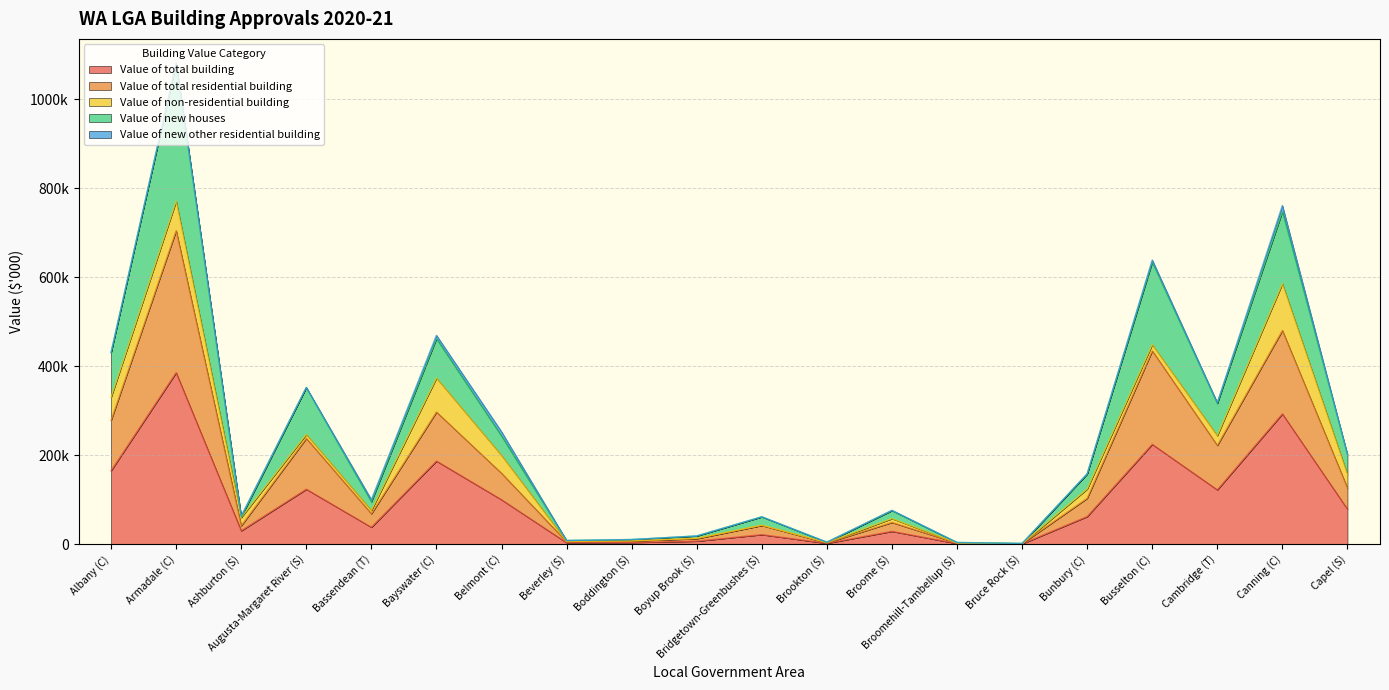

What is the label of the 13th point from the right?

Beverley (S)